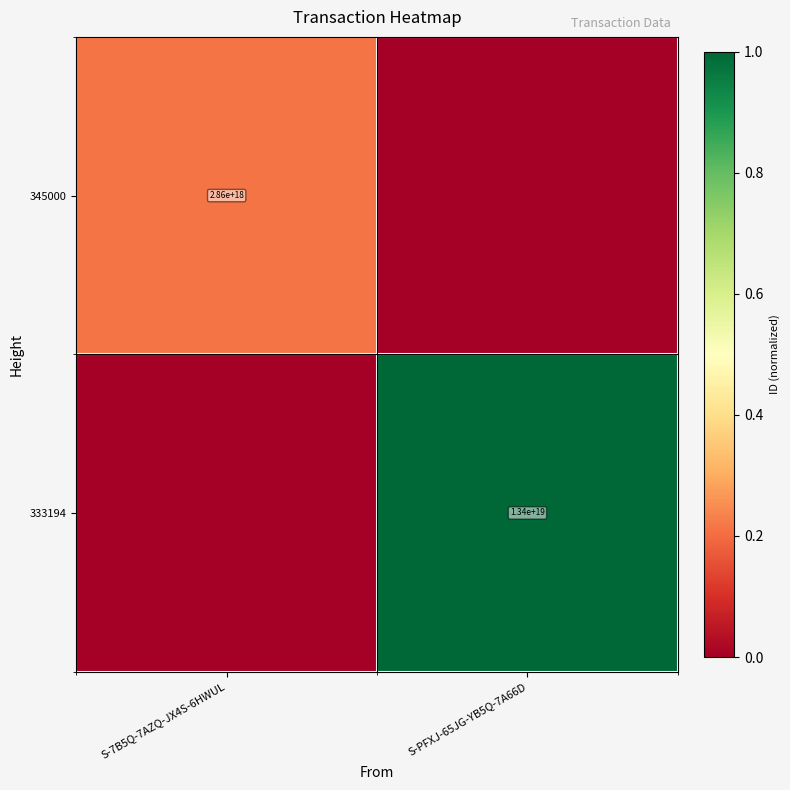

True or false: 345000 has a value of 1494537989155484160 at S-7B5Q-7AZQ-JX4S-6HWUL.

False